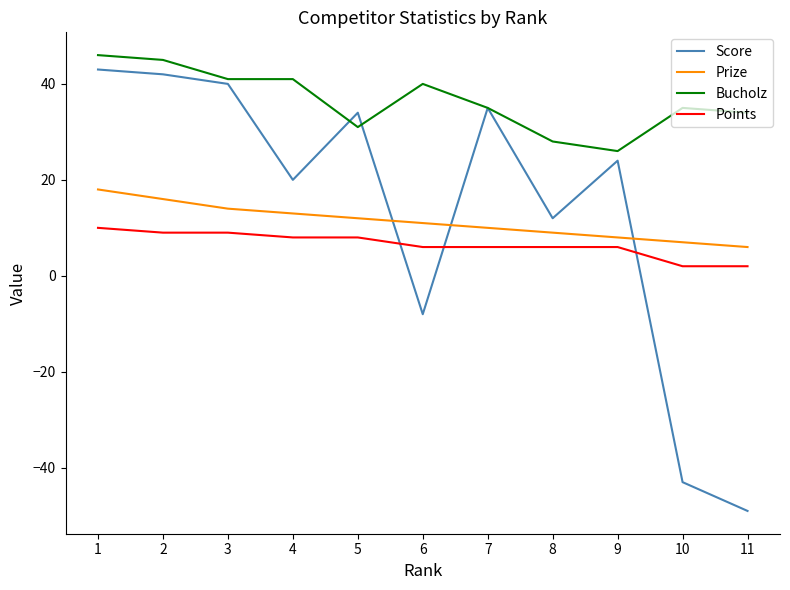

Which series has the largest total across all categories?

Bucholz